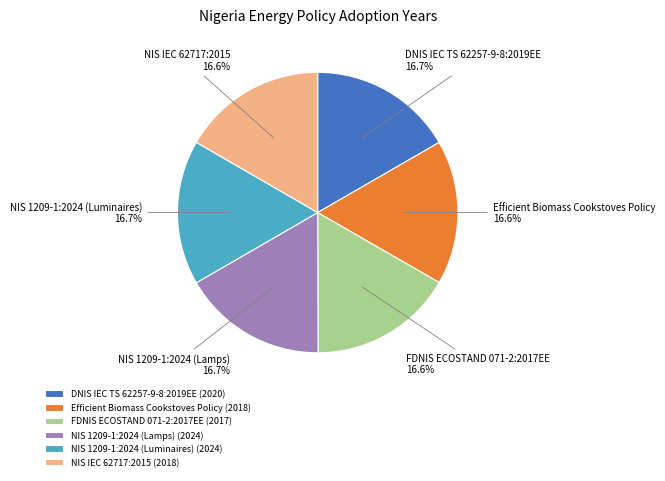

How many slices are in this pie chart?

6